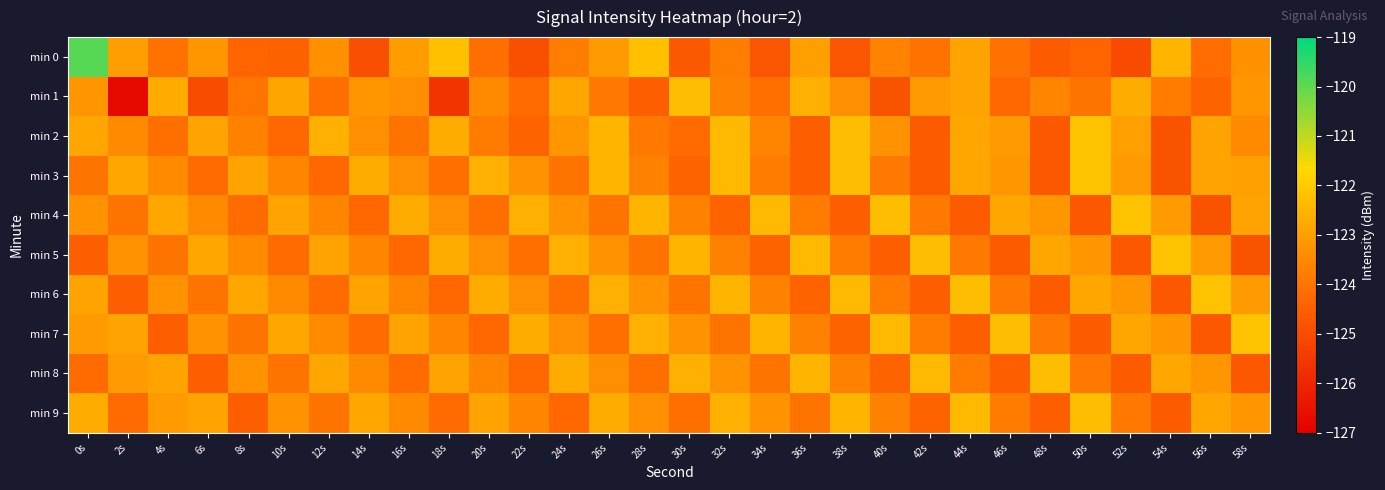

Reading left to right, transcribe all the data shown in this chart.

min 0: 0s=-119.9	2s=-123.0	4s=-124.0	6s=-123.2	8s=-124.3	10s=-124.4	12s=-123.3	14s=-124.9	16s=-123.1	18s=-122.2	20s=-124.1	22s=-124.9	24s=-123.8	26s=-123.1	28s=-122.2	30s=-124.7	32s=-123.8	34s=-124.8	36s=-123.0	38s=-124.8	40s=-123.7	42s=-124.0	44s=-122.9	46s=-124.1	48s=-124.6	50s=-124.4	52s=-125.1	54s=-122.5	56s=-124.2	58s=-123.4
min 1: 0s=-123.2	2s=-126.7	4s=-122.7	6s=-125.0	8s=-124.0	10s=-122.9	12s=-124.1	14s=-123.2	16s=-123.4	18s=-125.6	20s=-123.5	22s=-124.2	24s=-122.8	26s=-123.9	28s=-124.5	30s=-122.3	32s=-123.7	34s=-124.1	36s=-122.6	38s=-123.4	40s=-124.8	42s=-123.1	44s=-122.9	46s=-124.3	48s=-123.6	50s=-124.0	52s=-122.7	54s=-123.8	56s=-124.4	58s=-123.2
min 2: 0s=-122.8	2s=-123.5	4s=-124.1	6s=-122.9	8s=-123.7	10s=-124.3	12s=-122.6	14s=-123.4	16s=-124.0	18s=-122.7	20s=-123.8	22s=-124.4	24s=-123.2	26s=-122.5	28s=-123.9	30s=-124.2	32s=-122.4	34s=-123.6	36s=-124.5	38s=-122.3	40s=-123.3	42s=-124.6	44s=-122.8	46s=-123.1	48s=-124.7	50s=-122.2	52s=-123.0	54s=-124.8	56s=-122.9	58s=-123.5
min 3: 0s=-124.0	2s=-122.8	4s=-123.5	6s=-124.2	8s=-122.9	10s=-123.6	12s=-124.3	14s=-122.7	16s=-123.4	18s=-124.1	20s=-122.6	22s=-123.3	24s=-124.0	26s=-122.5	28s=-123.7	30s=-124.4	32s=-122.4	34s=-123.8	36s=-124.5	38s=-122.3	40s=-123.9	42s=-124.6	44s=-122.8	46s=-123.2	48s=-124.7	50s=-122.2	52s=-123.1	54s=-124.8	56s=-122.9	58s=-123.0
min 4: 0s=-123.3	2s=-124.0	4s=-122.8	6s=-123.5	8s=-124.2	10s=-122.9	12s=-123.6	14s=-124.3	16s=-122.7	18s=-123.4	20s=-124.1	22s=-122.6	24s=-123.3	26s=-124.0	28s=-122.5	30s=-123.7	32s=-124.4	34s=-122.4	36s=-123.8	38s=-124.5	40s=-122.3	42s=-123.9	44s=-124.6	46s=-122.8	48s=-123.2	50s=-124.7	52s=-122.2	54s=-123.1	56s=-124.8	58s=-122.9
min 5: 0s=-124.5	2s=-123.3	4s=-124.0	6s=-122.8	8s=-123.5	10s=-124.2	12s=-122.9	14s=-123.6	16s=-124.3	18s=-122.7	20s=-123.4	22s=-124.1	24s=-122.6	26s=-123.3	28s=-124.0	30s=-122.5	32s=-123.7	34s=-124.4	36s=-122.4	38s=-123.8	40s=-124.5	42s=-122.3	44s=-123.9	46s=-124.6	48s=-122.8	50s=-123.2	52s=-124.7	54s=-122.2	56s=-123.1	58s=-124.8
min 6: 0s=-122.9	2s=-124.5	4s=-123.3	6s=-124.0	8s=-122.8	10s=-123.5	12s=-124.2	14s=-122.9	16s=-123.6	18s=-124.3	20s=-122.7	22s=-123.4	24s=-124.1	26s=-122.6	28s=-123.3	30s=-124.0	32s=-122.5	34s=-123.7	36s=-124.4	38s=-122.4	40s=-123.8	42s=-124.5	44s=-122.3	46s=-123.9	48s=-124.6	50s=-122.8	52s=-123.2	54s=-124.7	56s=-122.2	58s=-123.1
min 7: 0s=-123.1	2s=-122.9	4s=-124.5	6s=-123.3	8s=-124.0	10s=-122.8	12s=-123.5	14s=-124.2	16s=-122.9	18s=-123.6	20s=-124.3	22s=-122.7	24s=-123.4	26s=-124.1	28s=-122.6	30s=-123.3	32s=-124.0	34s=-122.5	36s=-123.7	38s=-124.4	40s=-122.4	42s=-123.8	44s=-124.5	46s=-122.3	48s=-123.9	50s=-124.6	52s=-122.8	54s=-123.2	56s=-124.7	58s=-122.2
min 8: 0s=-124.2	2s=-123.1	4s=-122.9	6s=-124.5	8s=-123.3	10s=-124.0	12s=-122.8	14s=-123.5	16s=-124.2	18s=-122.9	20s=-123.6	22s=-124.3	24s=-122.7	26s=-123.4	28s=-124.1	30s=-122.6	32s=-123.3	34s=-124.0	36s=-122.5	38s=-123.7	40s=-124.4	42s=-122.4	44s=-123.8	46s=-124.5	48s=-122.3	50s=-123.9	52s=-124.6	54s=-122.8	56s=-123.2	58s=-124.7
min 9: 0s=-122.7	2s=-124.2	4s=-123.1	6s=-122.9	8s=-124.5	10s=-123.3	12s=-124.0	14s=-122.8	16s=-123.5	18s=-124.2	20s=-122.9	22s=-123.6	24s=-124.3	26s=-122.7	28s=-123.4	30s=-124.1	32s=-122.6	34s=-123.3	36s=-124.0	38s=-122.5	40s=-123.7	42s=-124.4	44s=-122.4	46s=-123.8	48s=-124.5	50s=-122.3	52s=-123.9	54s=-124.6	56s=-122.8	58s=-123.2